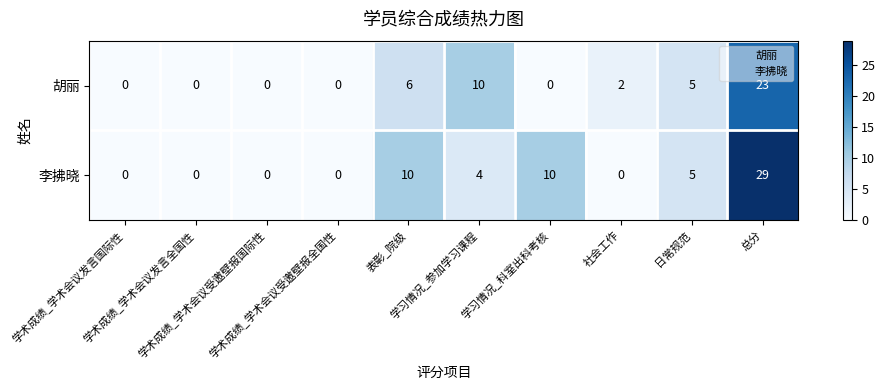

What is the highest value of the 胡丽 series?

23